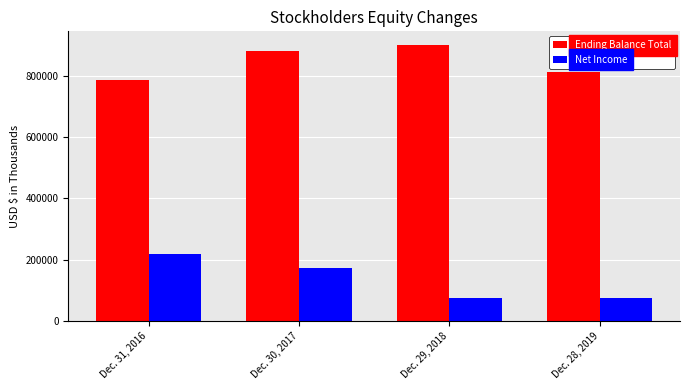

Where does the Net Income series first go above 172435?

Dec. 31, 2016